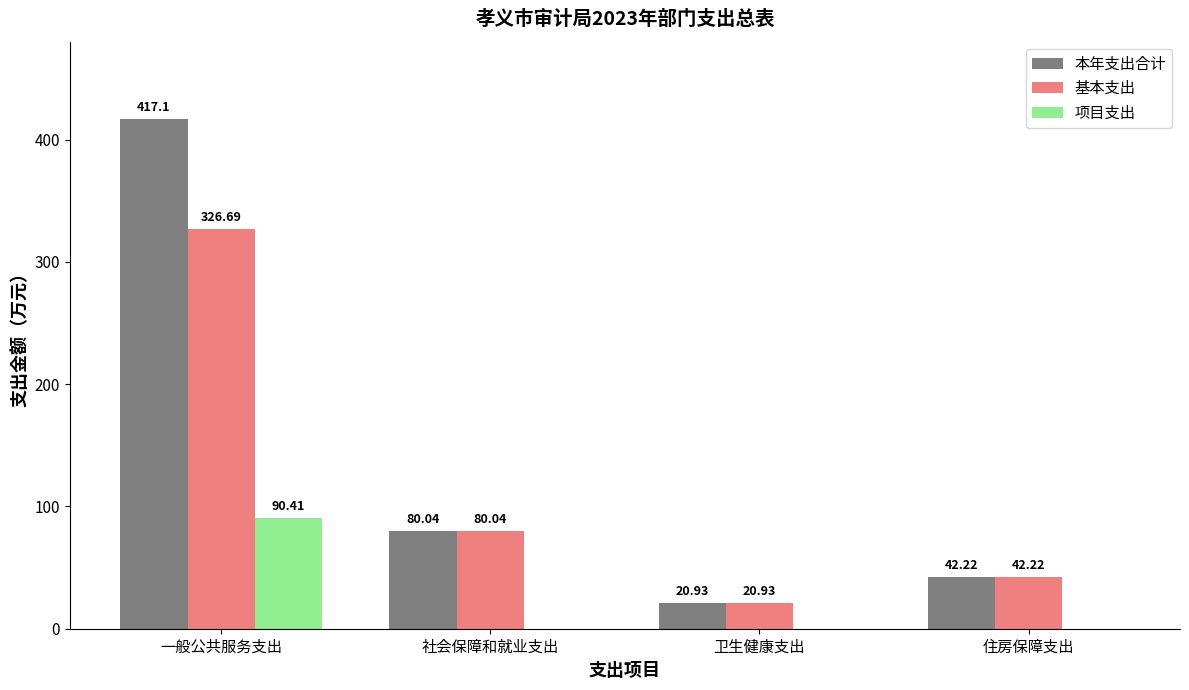

At which category does the chart reach its peak across all series?

一般公共服务支出